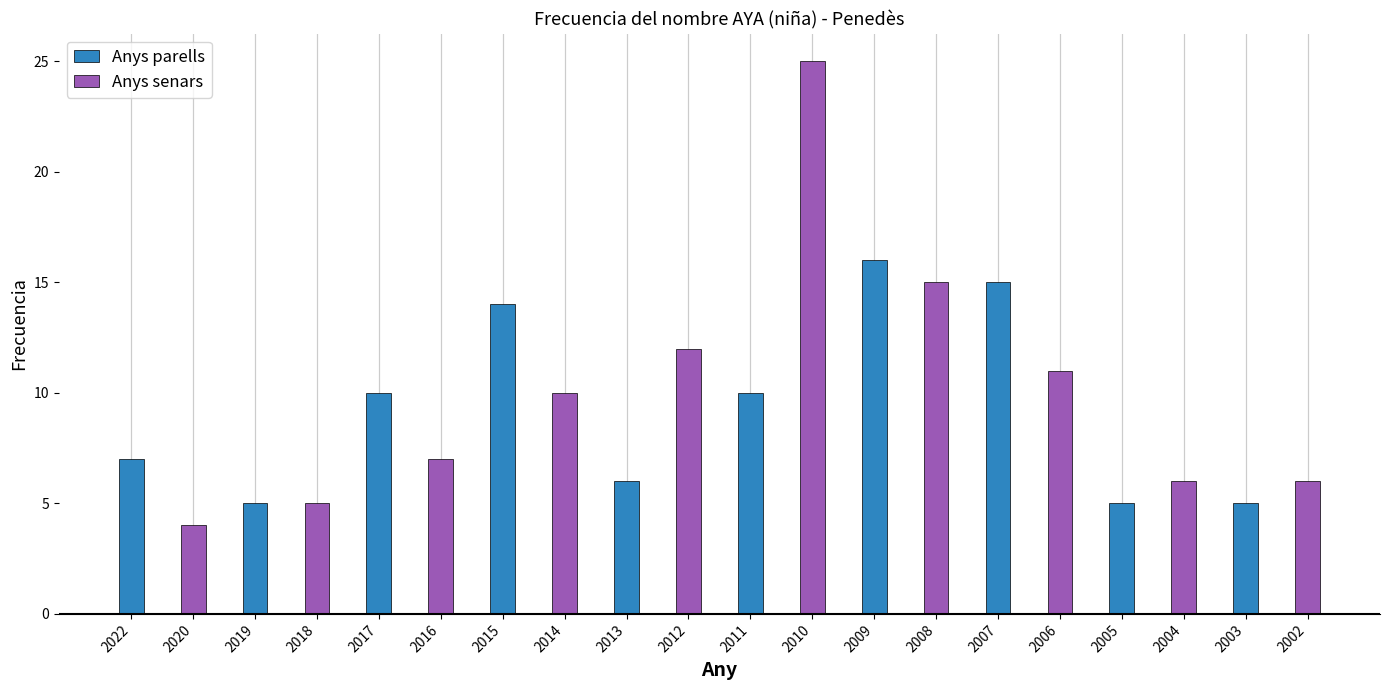

How many bars are there in total?

20